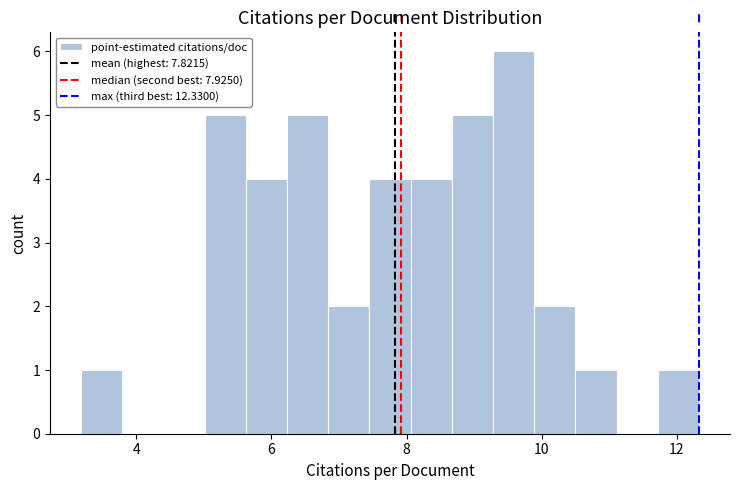

Read against the x-axis, roughly where is the centre of the tallest bar?

9.6